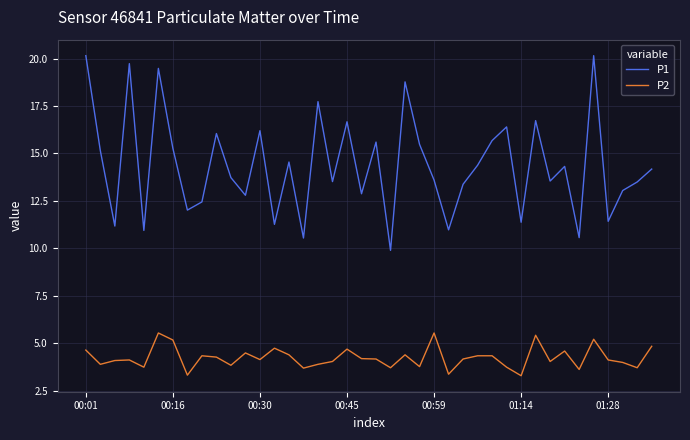

How many categories are shown in the chart?

40